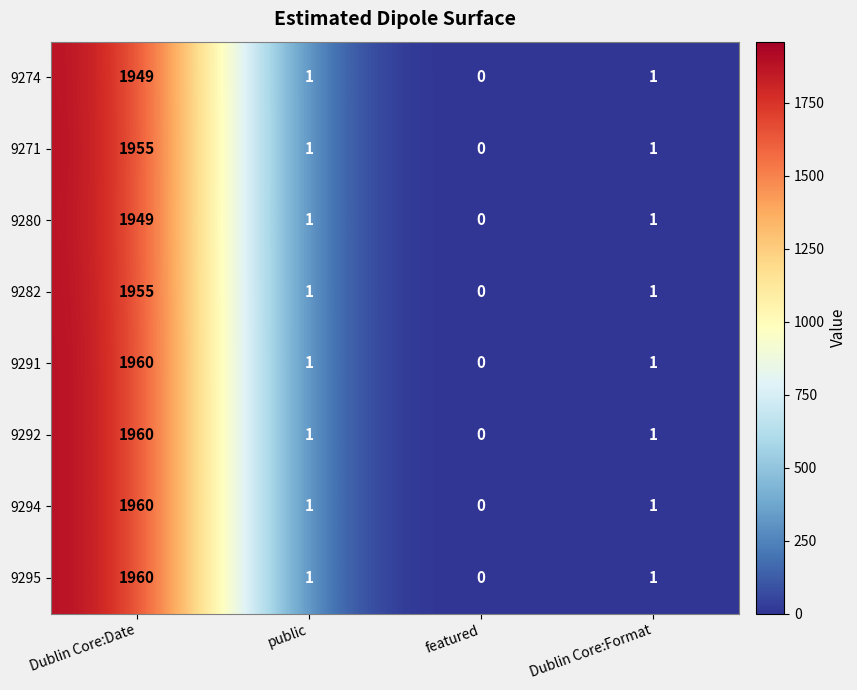

What is the spread (max minus min) of values at Dublin Core:Date?

11